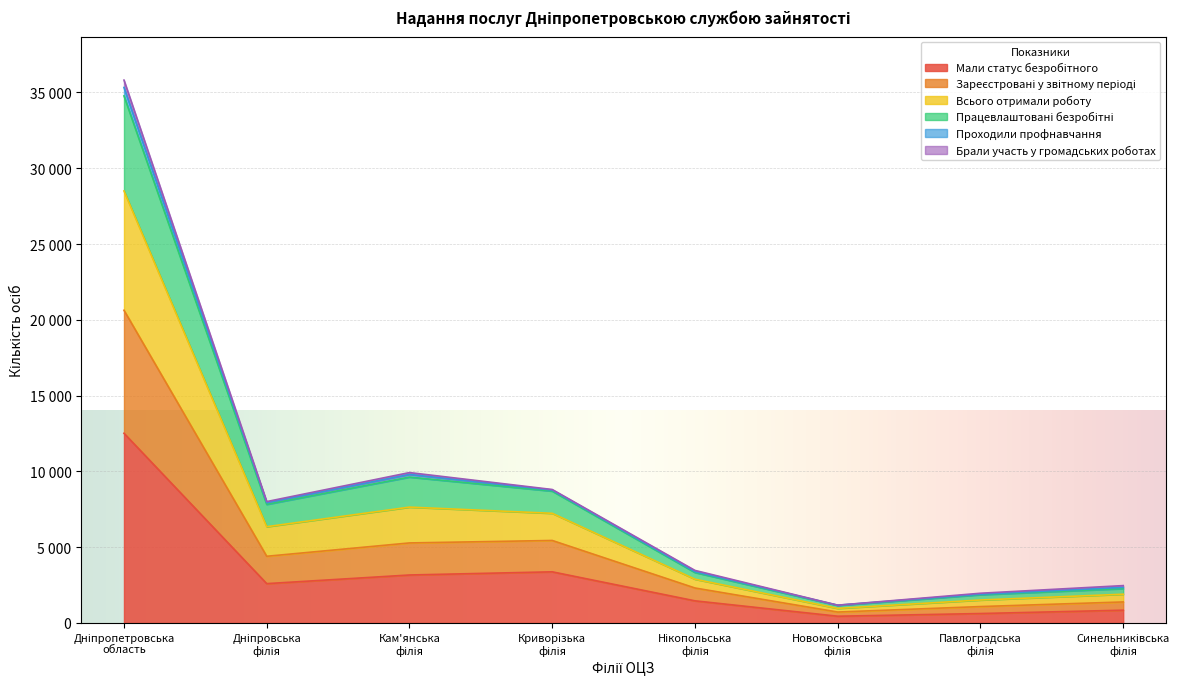

What is the maximum value shown in the chart?

35816